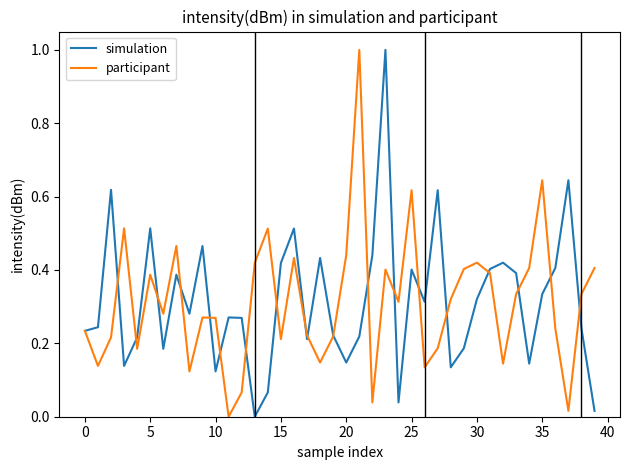

True or false: participant has more than 2 interior local peaks.

True